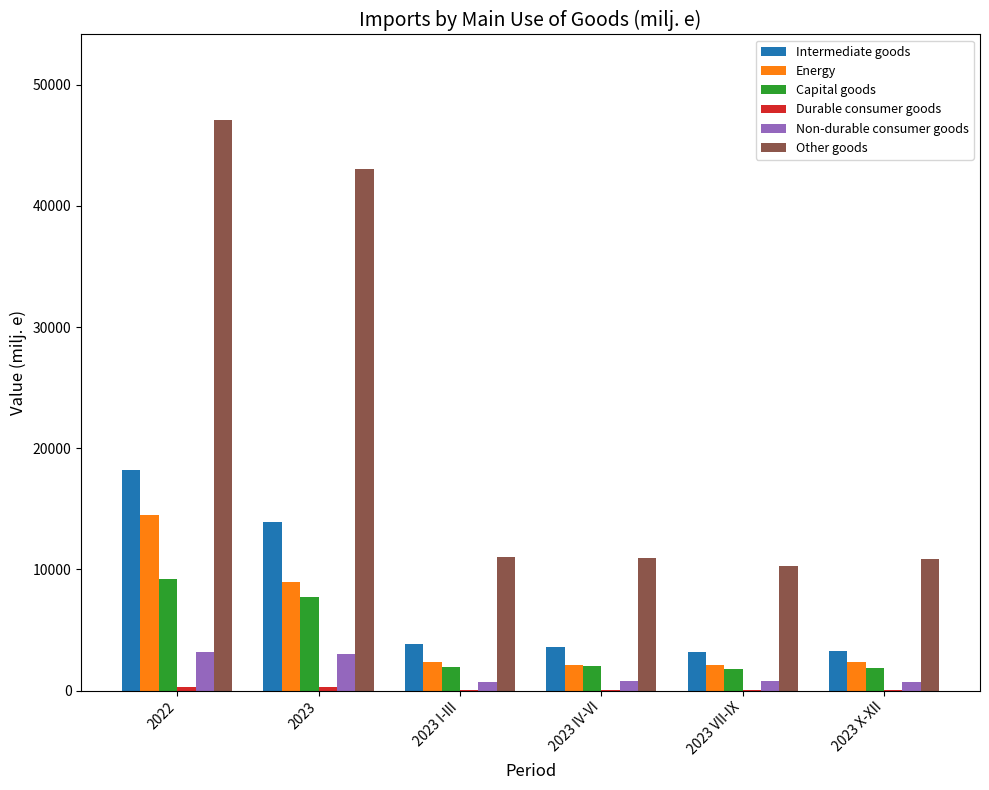

What is the sum of the Intermediate goods values at 2023 IV-VI and 2023 VII-IX?

6754.3